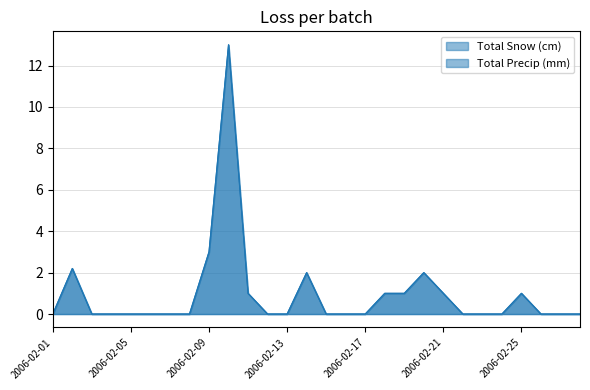

True or false: Total Snow (cm) has a value of 1.0 at 2006-02-11.

True